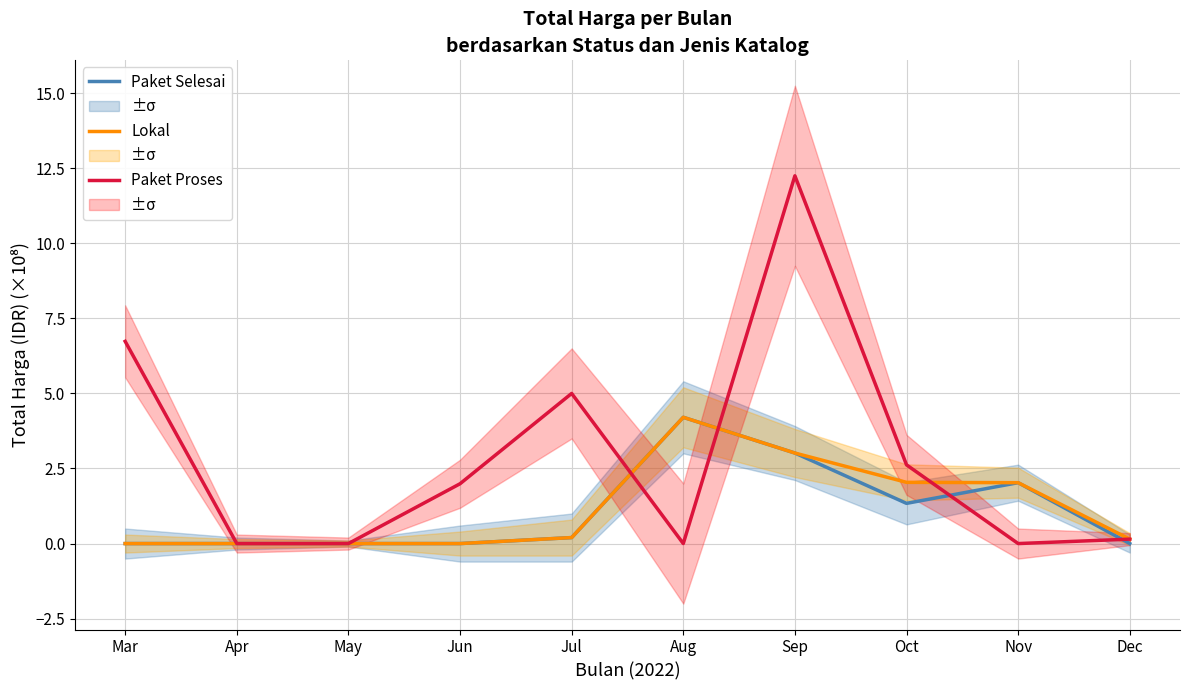

How many lines are shown in the chart?

3